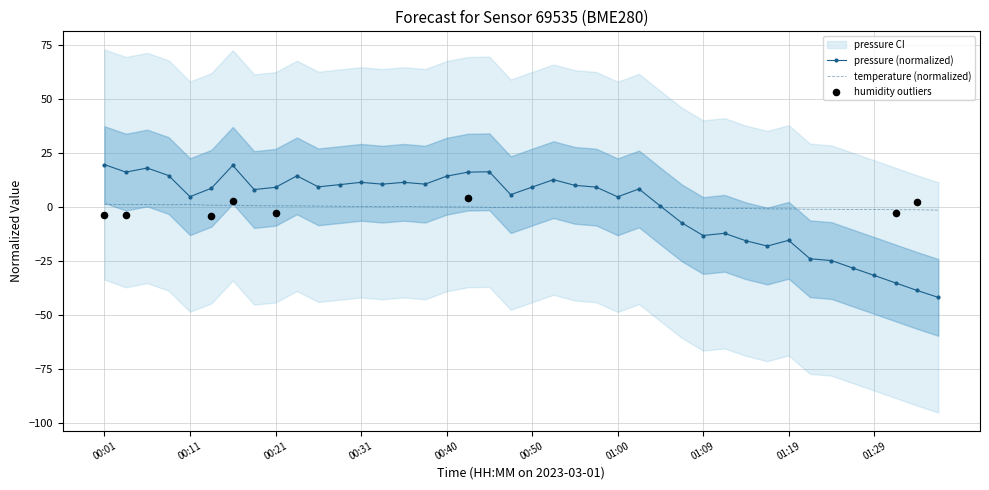

Is it true that temperature (normalized) equals -1.1 at 01:29?

True